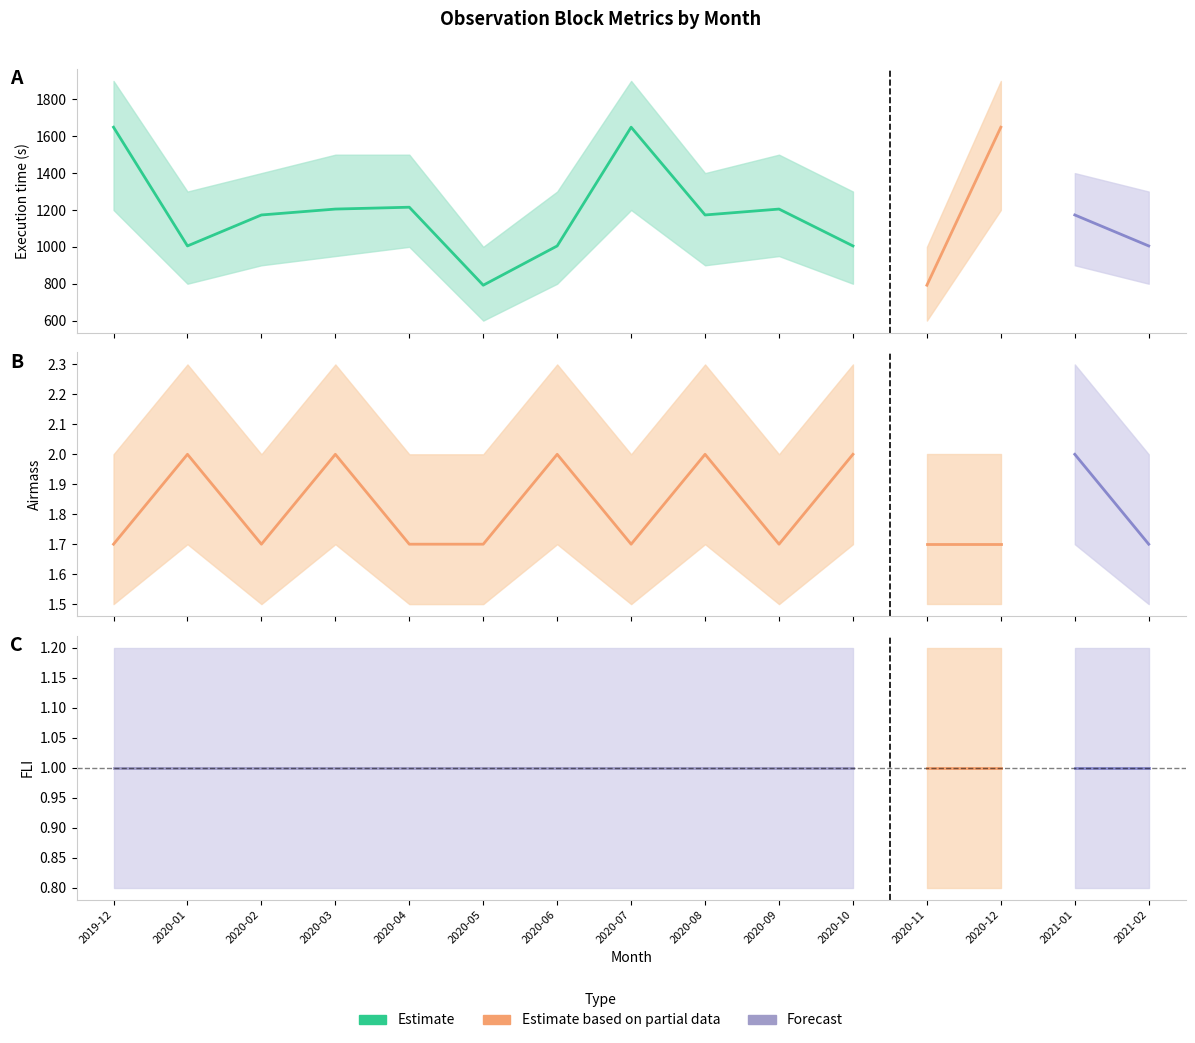

Is it true that FLI equals 1.0 at 2020-04?

True